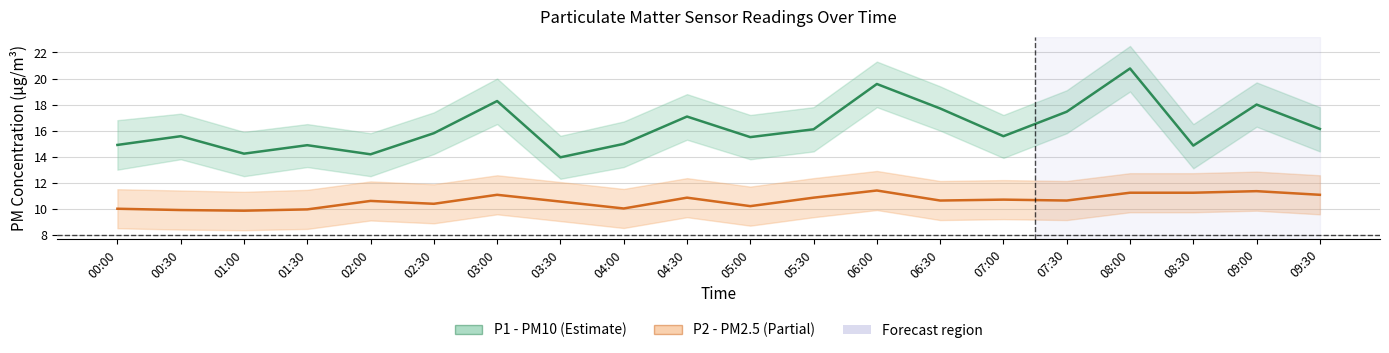

What is the difference between the second highest and second lowest values in the P2 (PM2.5) series?

1.4